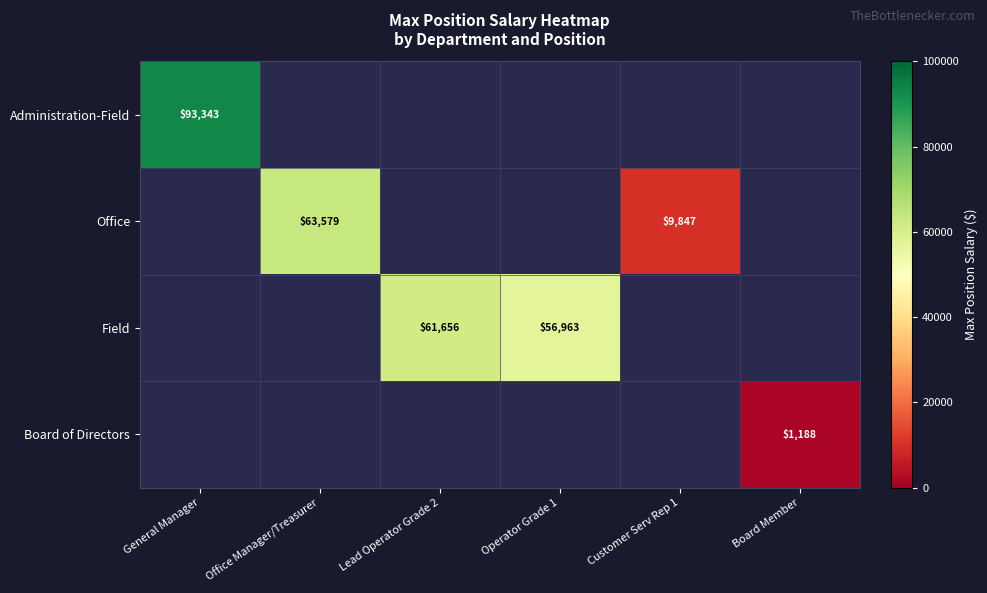

The value of Board of Directors at Board Member is 1188. True or false?

True